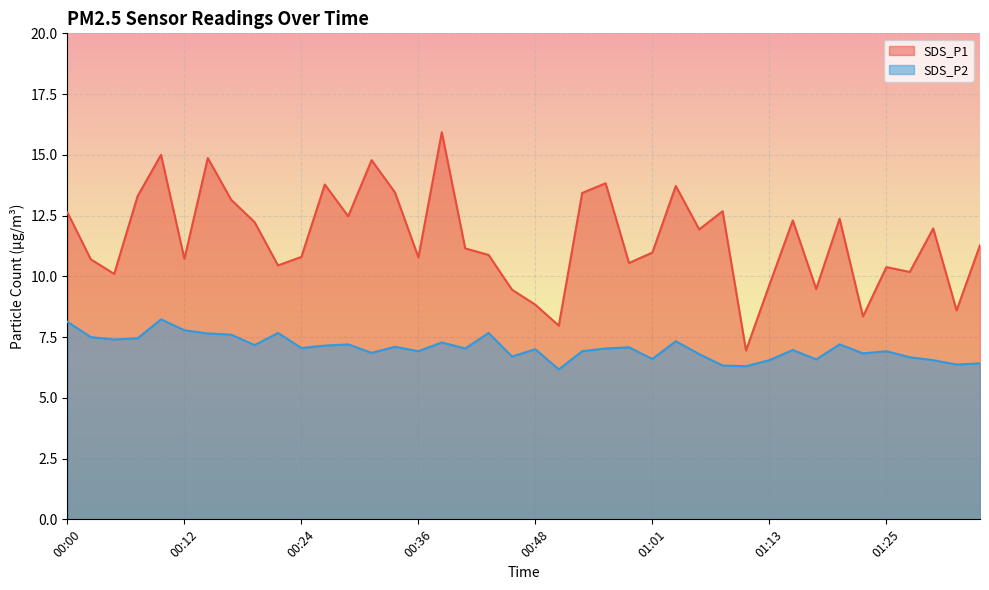

At which label is SDS_P2 closest to 7?

00:48